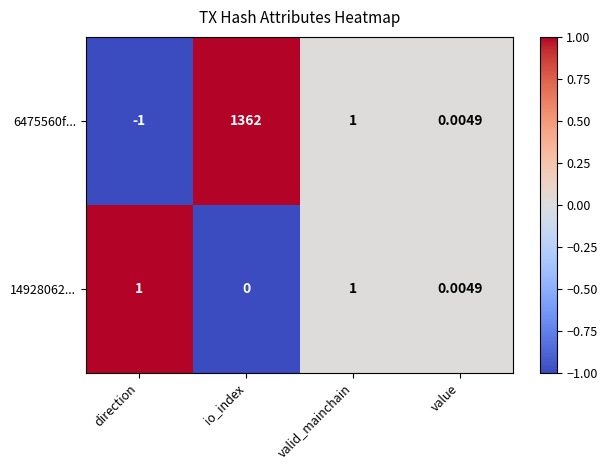

At which category is the sum across all series the highest?

io_index